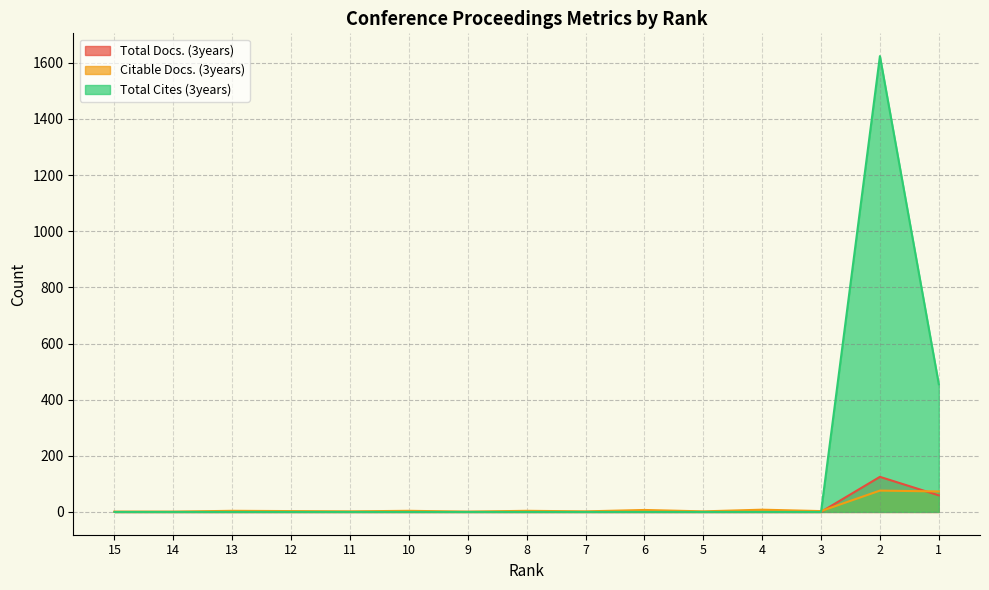

What is the sum of all Total Cites (3years) values?

2079